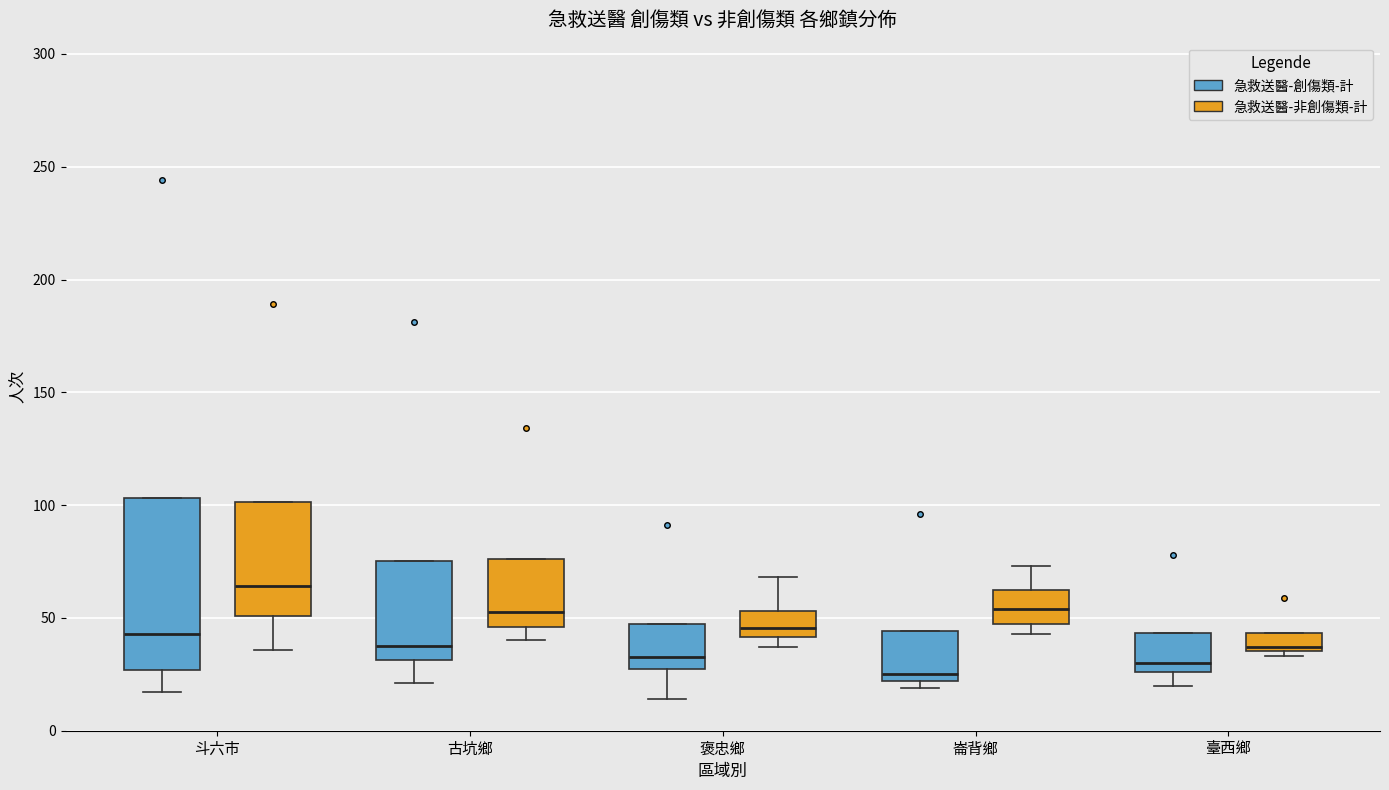

Reading left to right, read every box against the y-axis: the position of its median line, the range the box covers, and the ends of its whiskers. The values are not printed on the chart, so give them approximately, as read against the axis.

斗六市 (急救送醫-創傷類-計): median 45, box 25 to 105, whiskers 15 to 105
斗六市 (急救送醫-非創傷類-計): median 65, box 50 to 100, whiskers 35 to 100
古坑鄉 (急救送醫-創傷類-計): median 40, box 30 to 75, whiskers 20 to 75
古坑鄉 (急救送醫-非創傷類-計): median 55, box 45 to 75, whiskers 40 to 75
褒忠鄉 (急救送醫-創傷類-計): median 35, box 30 to 50, whiskers 15 to 50
褒忠鄉 (急救送醫-非創傷類-計): median 45, box 40 to 55, whiskers 35 to 70
崙背鄉 (急救送醫-創傷類-計): median 25, box 20 to 45, whiskers 20 (just below the box's lower edge) to 45
崙背鄉 (急救送醫-非創傷類-計): median 55, box 50 to 65, whiskers 45 to 75
臺西鄉 (急救送醫-創傷類-計): median 30, box 25 to 45, whiskers 20 to 45
臺西鄉 (急救送醫-非創傷類-計): median 35 (just above the box's lower edge), box 35 to 45, whiskers 35 (just below the box's lower edge) to 45